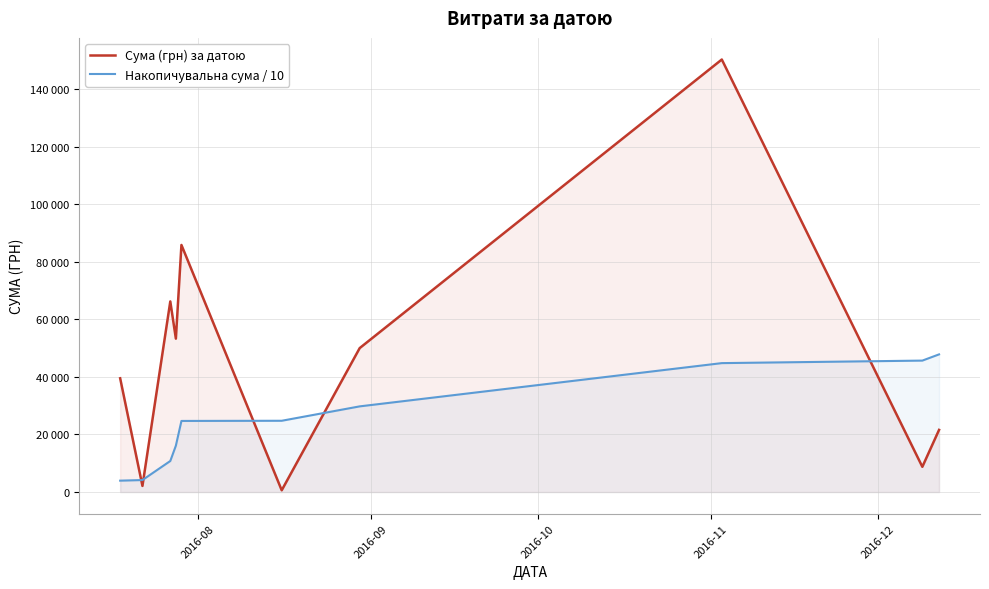

Reading left to right, list all the values displayed in this chart.

Сума (грн) за датою: 39504.0	2122.6	66203.0	53272.4	85804.2	609.0	49993.0	150216.7	8760.0	21581.0
Накопичувальна сума / 10: 3950.4	4162.7	10783.0	16110.2	24690.6	24751.5	29750.8	44772.5	45648.5	47806.6